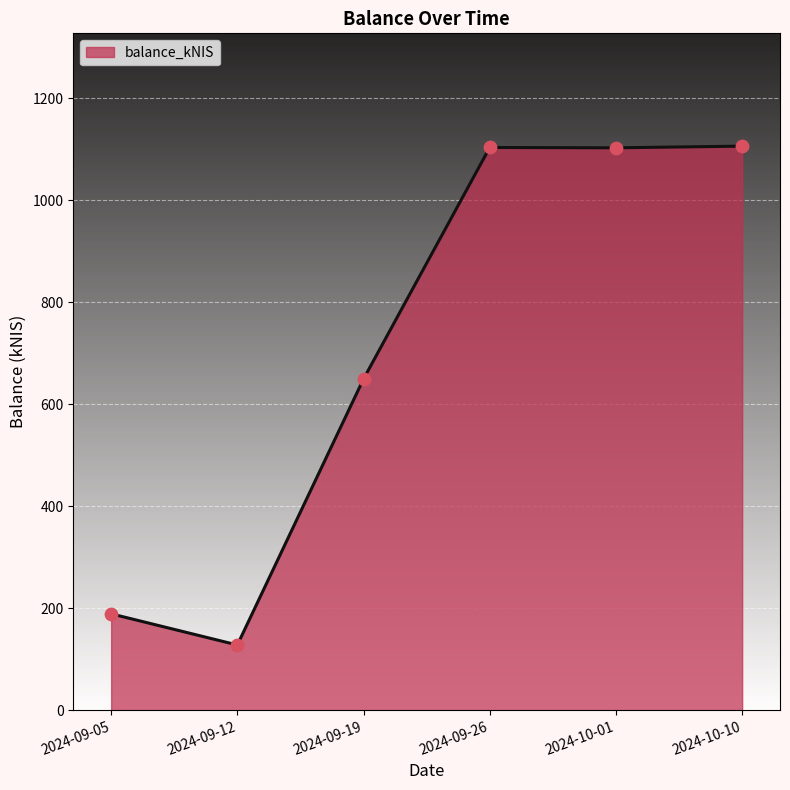

Which has a higher value, 2024-09-19 or 2024-09-26?

2024-09-26